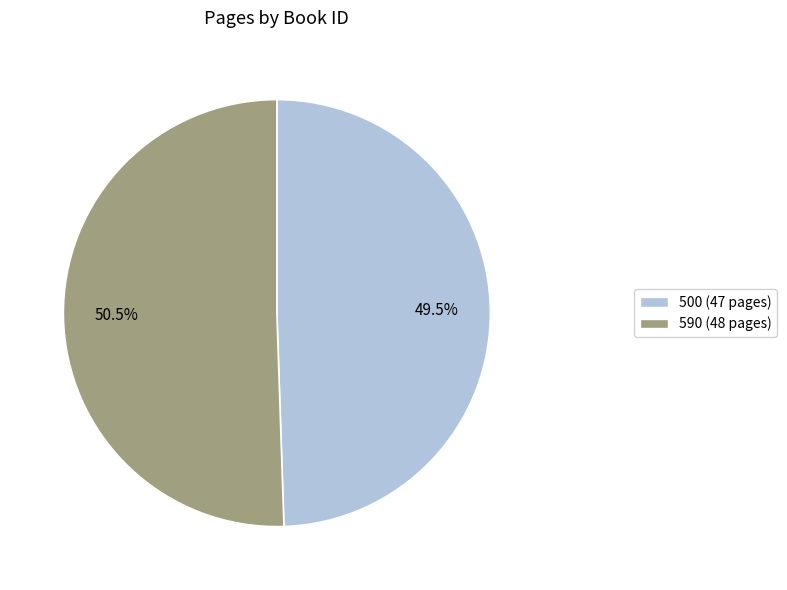

How many segments does this pie chart have?

2